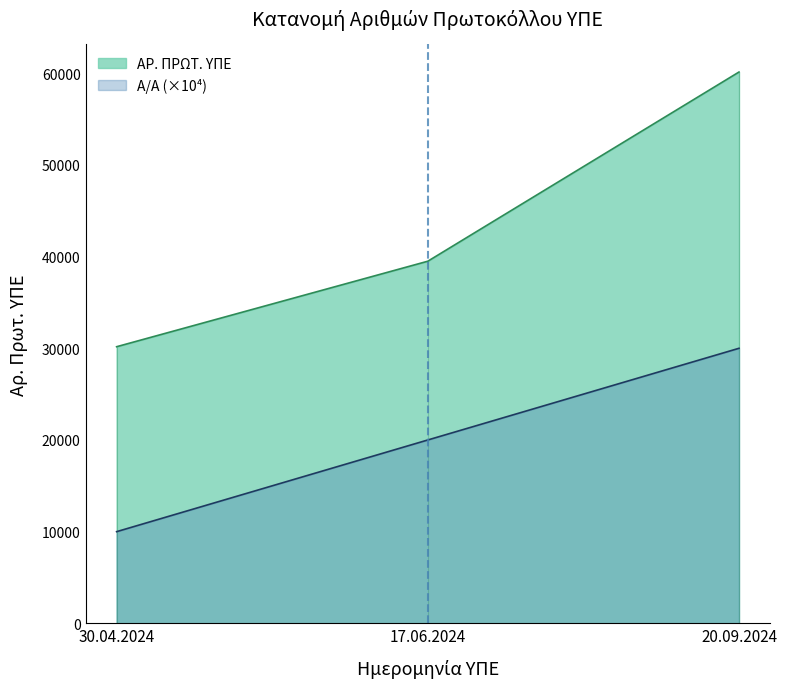

Which series has the largest total across all categories?

ΑΡ. ΠΡΩΤ. ΥΠΕ